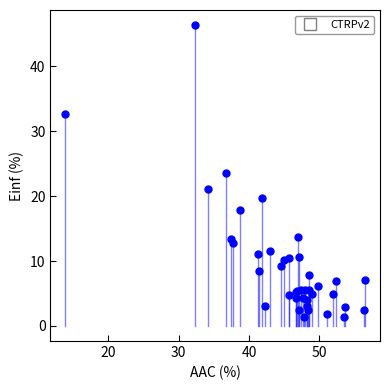

What Y value in the scatter plot is closest to 23?

23.6